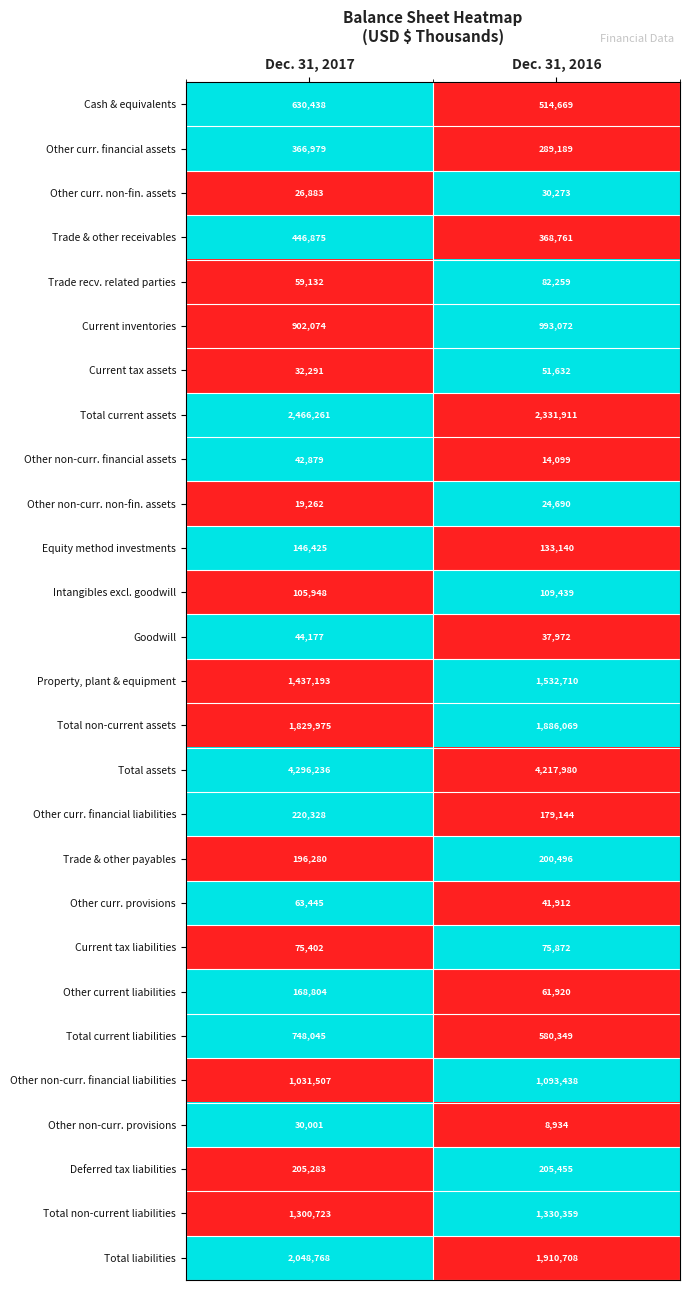

What is the difference between the maximum and minimum values in the Total liabilities series?

138060